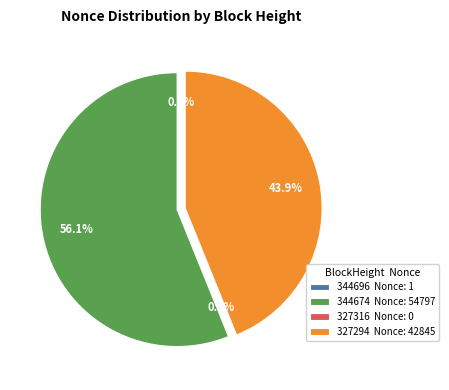

Which has a higher value, 327294 or 344674?

344674